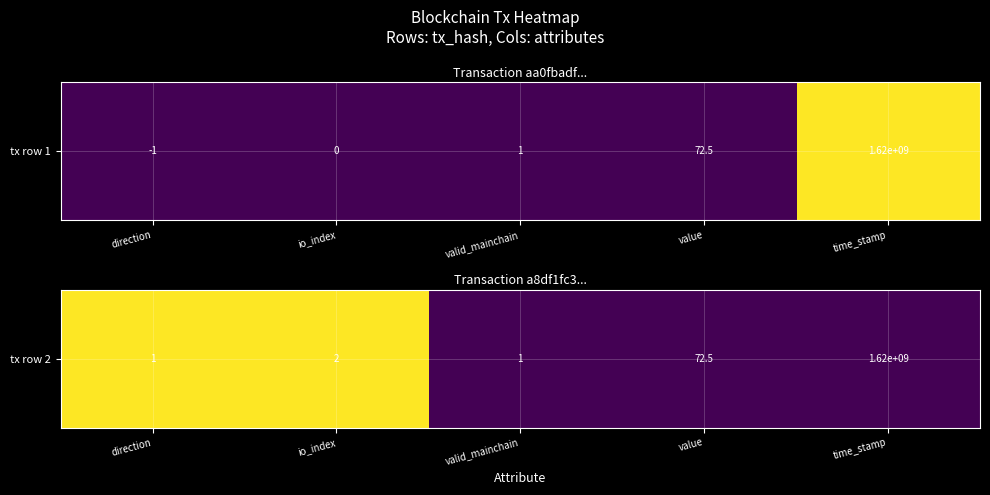

Is it true that the value at value is 0?

False